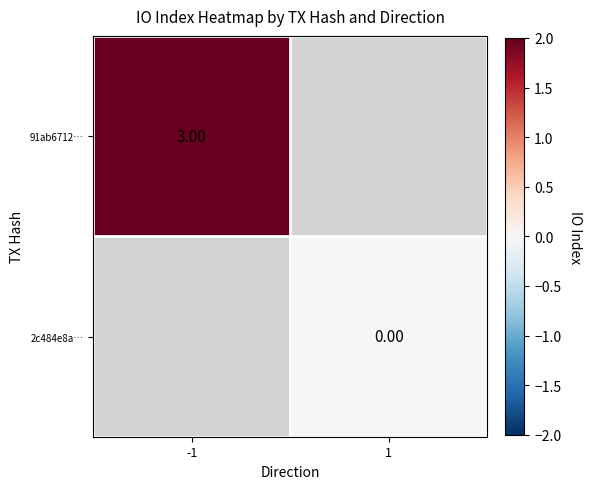

At which label does 91ab6712… reach its minimum?

-1